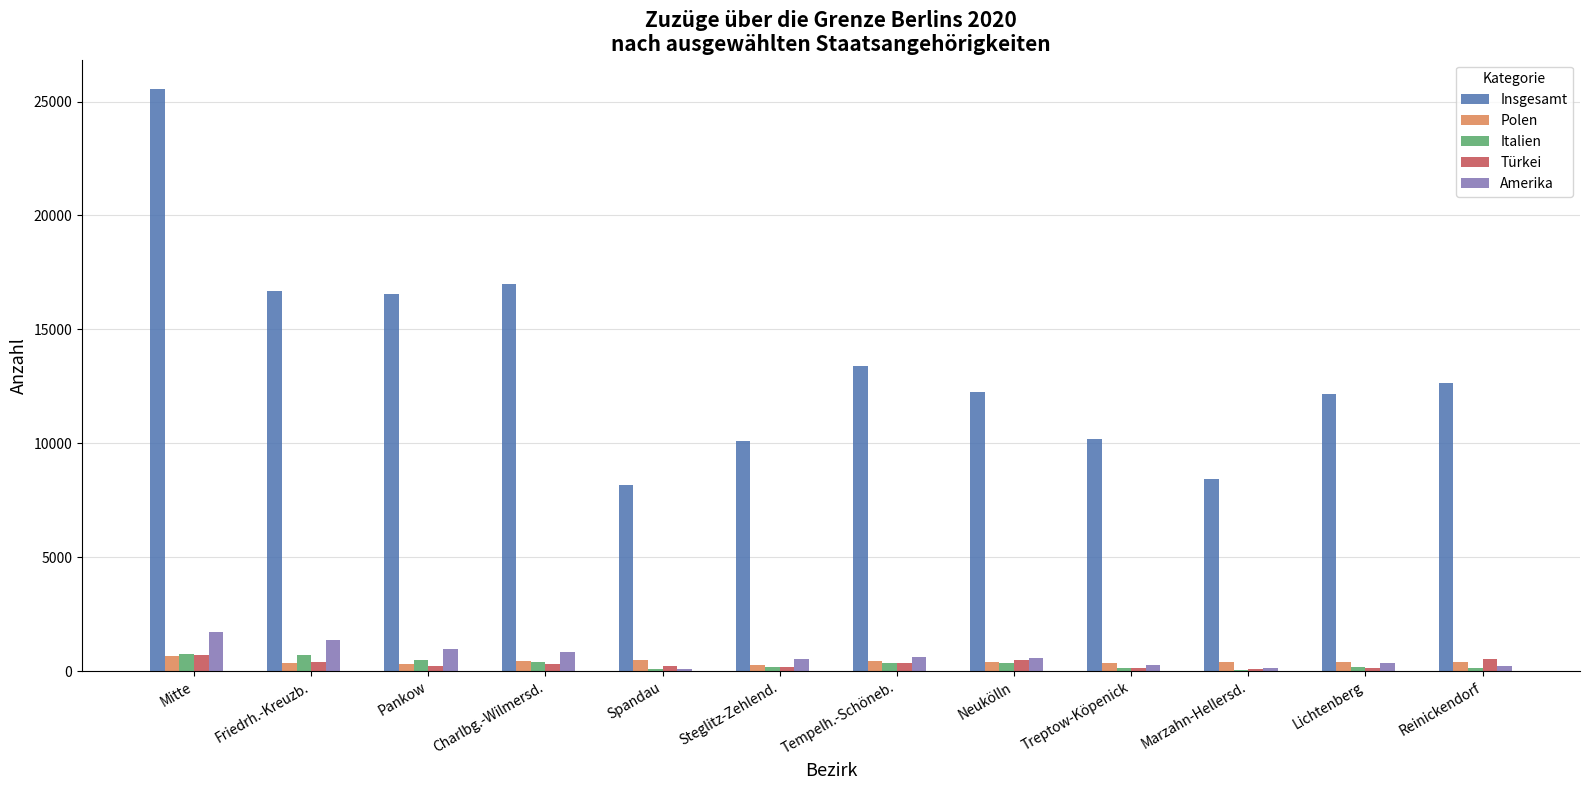

How many data points does each series have?

12